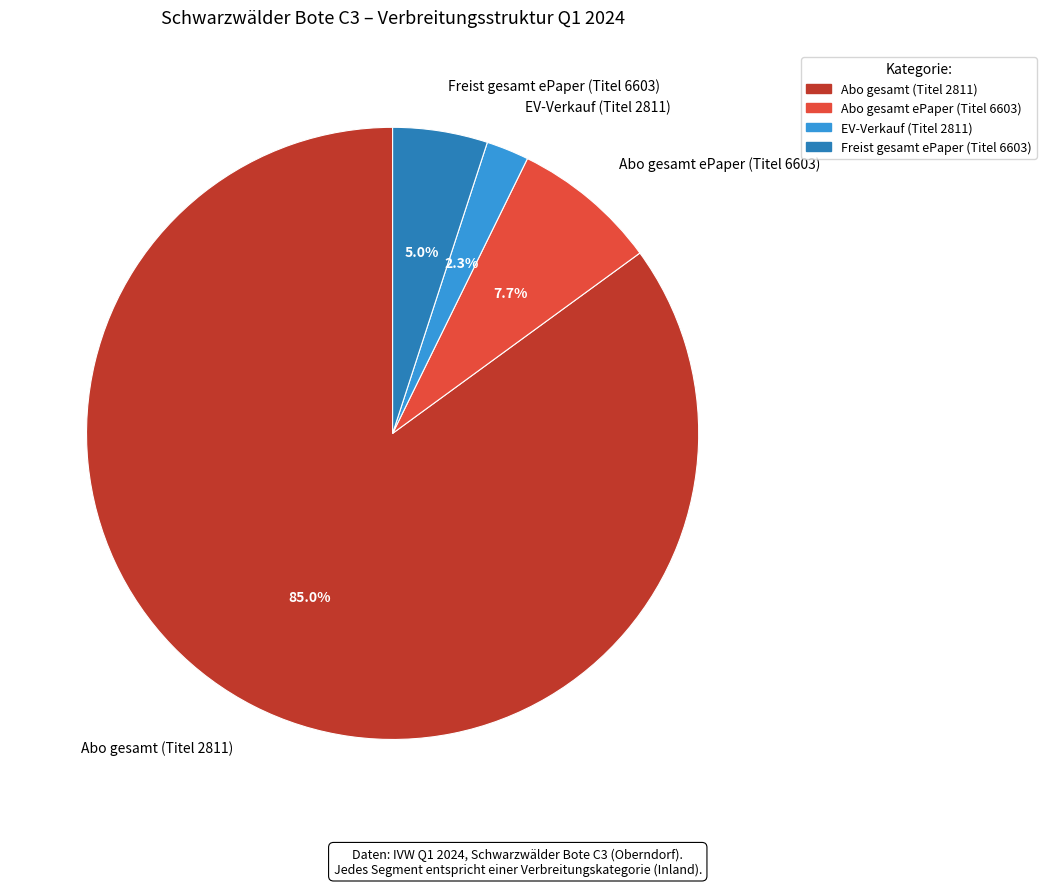

Which category accounts for the majority?

Abo gesamt (Titel 2811)